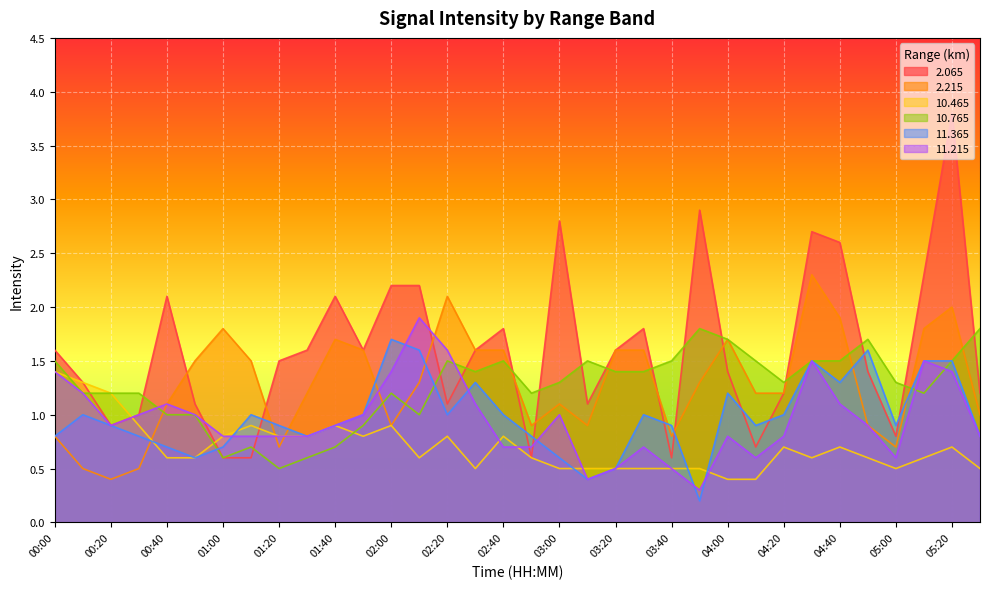

Which series has the widest spread of values?

2.065